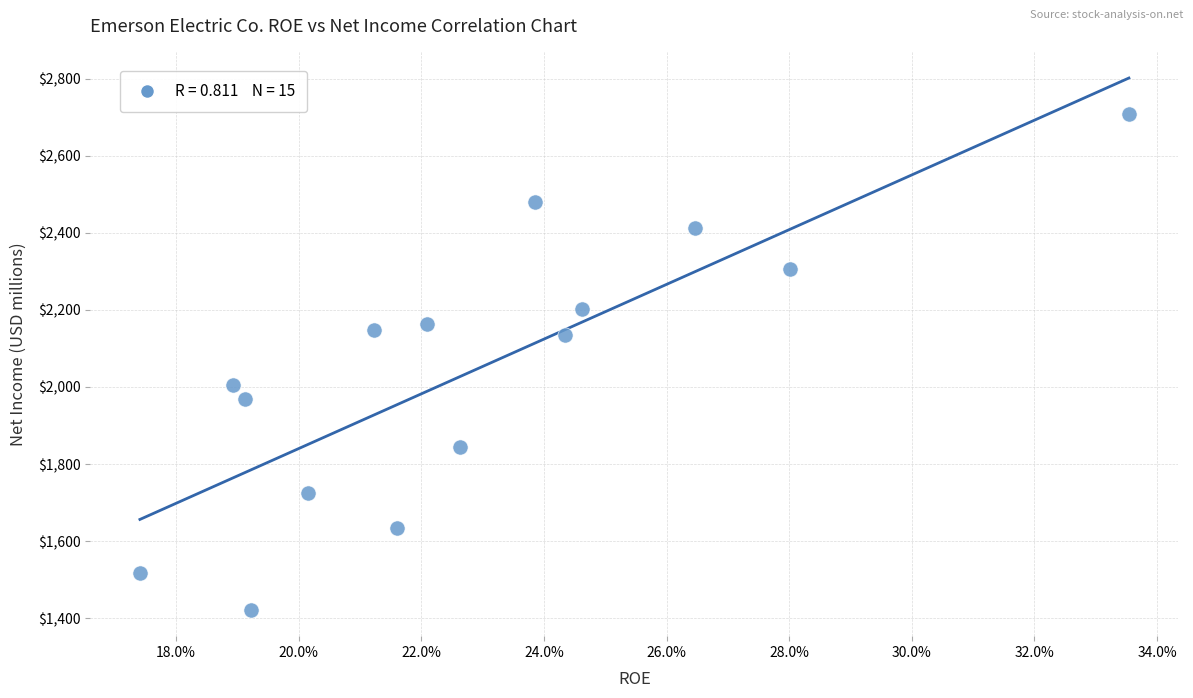

What is the range of Y values (max minus min)?

1288